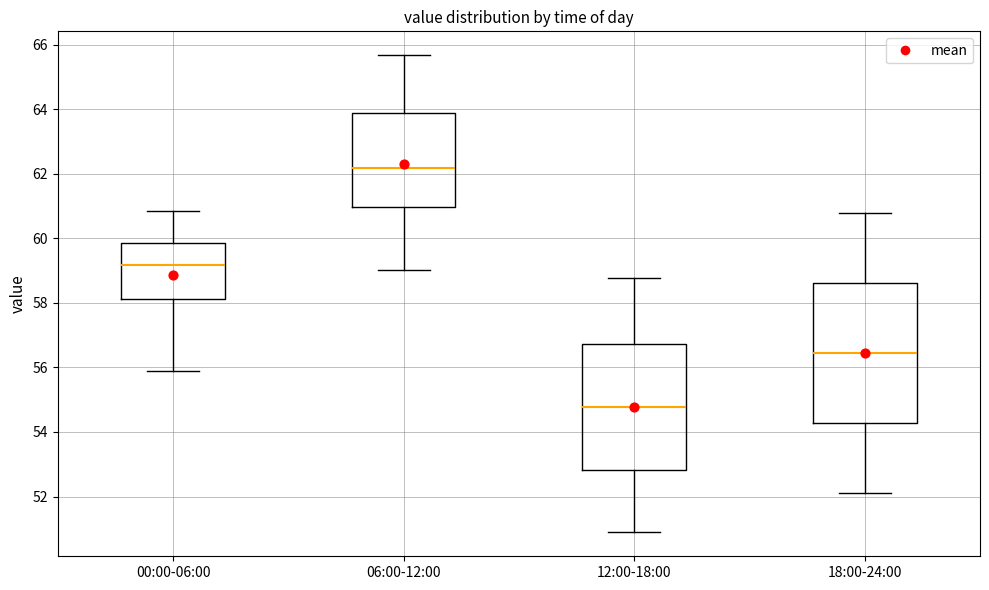

Reading left to right, transcribe this box plot: for each box, give where its median line is, the range the box spans, and where its two whiskers end, as read against the y-axis. The values are not printed on the chart, so give them approximately, as read against the axis.

00:00-06:00: median 59.2, box 58.2 to 59.8, whiskers 55.8 to 60.8
06:00-12:00: median 62.2, box 61.0 to 63.8, whiskers 59.0 to 65.6
12:00-18:00: median 54.8, box 52.8 to 56.8, whiskers 50.8 to 58.8
18:00-24:00: median 56.4, box 54.2 to 58.6, whiskers 52.2 to 60.8